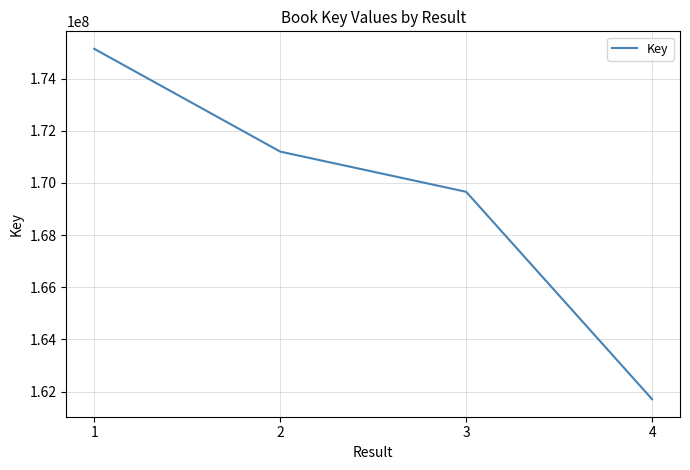

List the labels in order of value, largest first.

1, 2, 3, 4